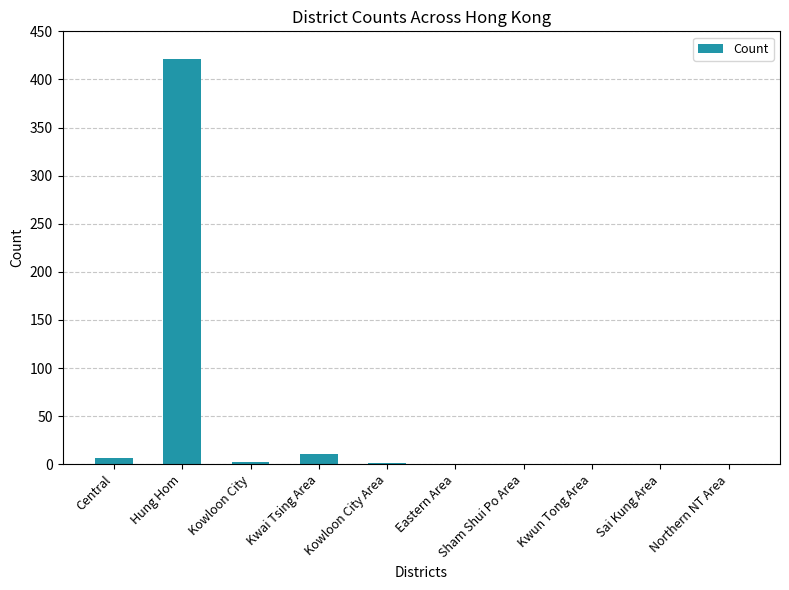

What is the sum of all values?

442